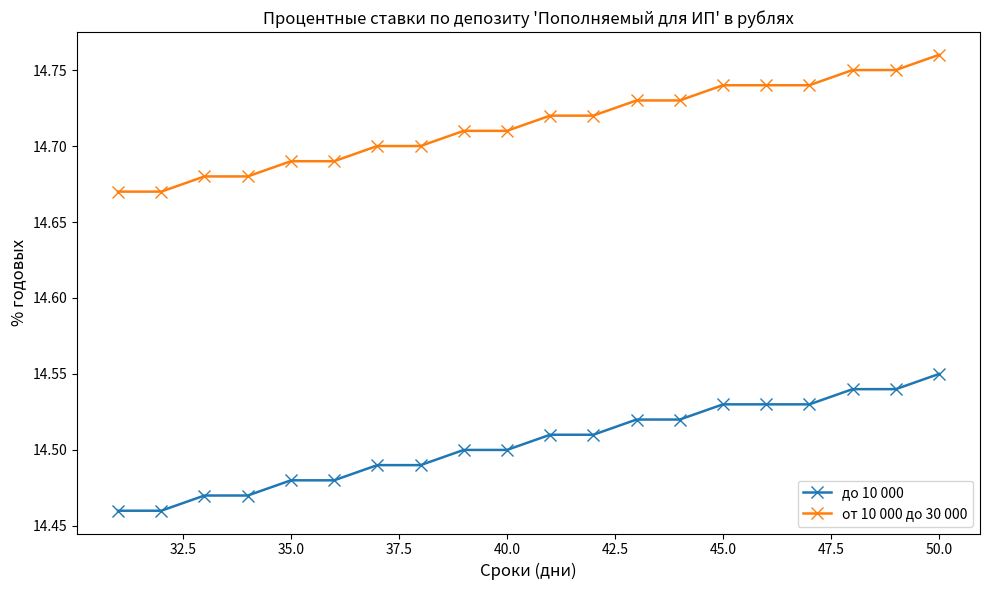

Rank the series by their average value, from lowest to highest.

до 10 000, от 10 000 до 30 000